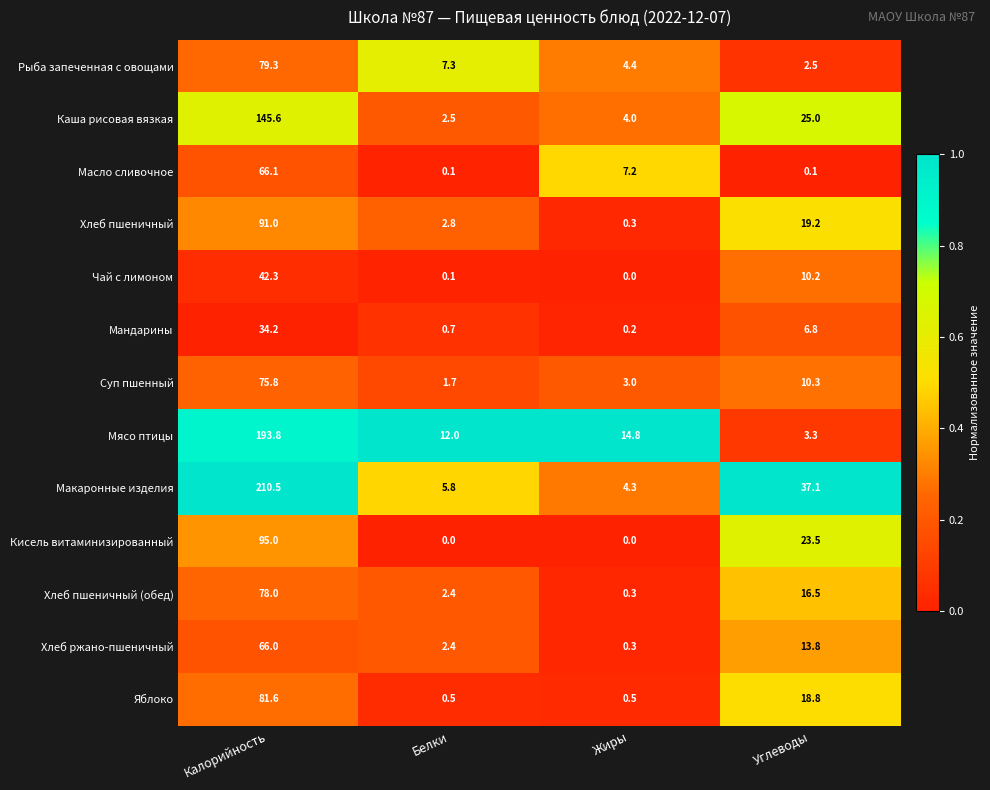

At which label does Рыба запеченная с овощами first exceed 7?

Калорийность